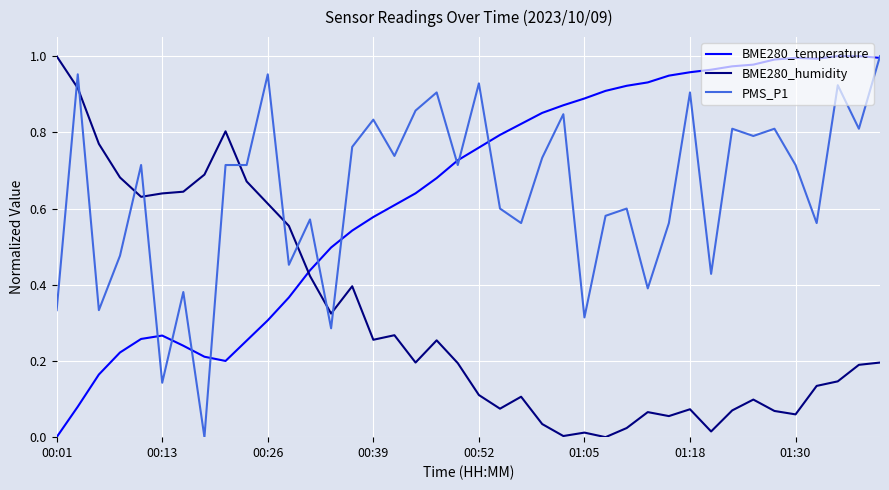

Which series ends up on top after the final intersection of PMS_P1 and BME280_humidity?

PMS_P1